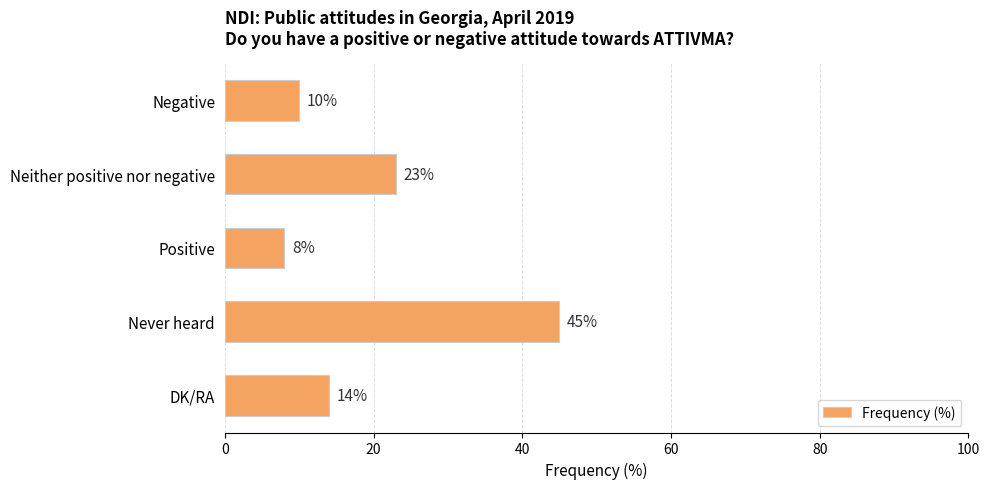

What is the minimum value shown in the chart?

8